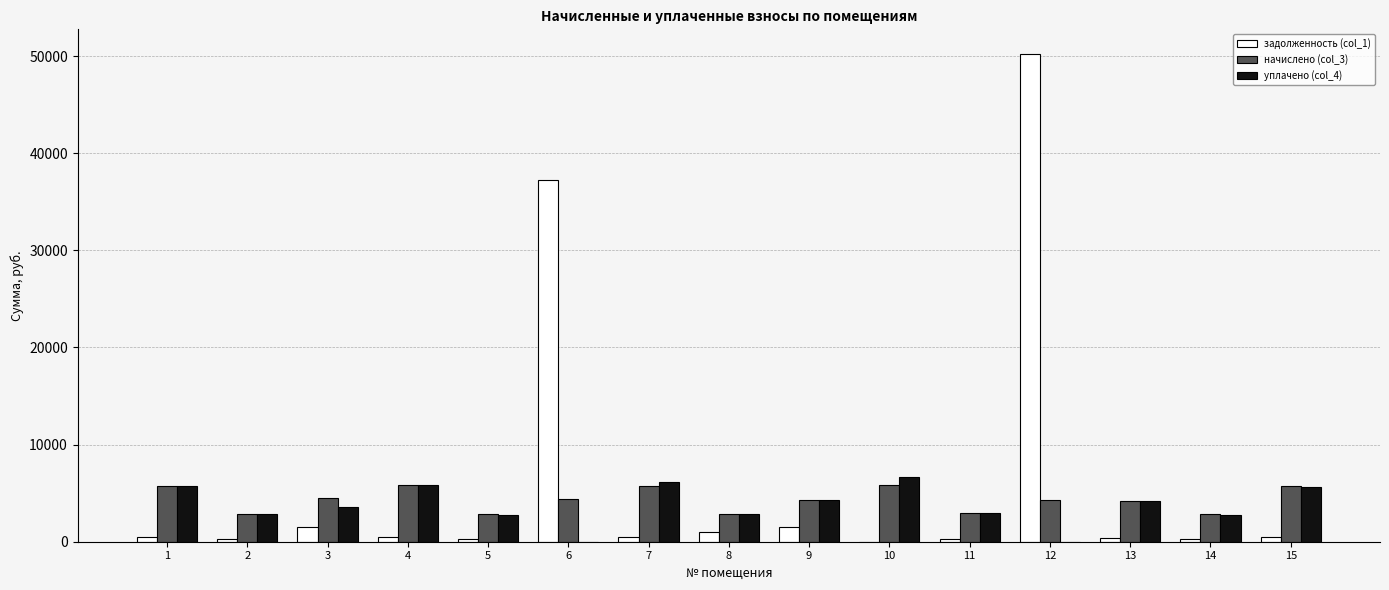

What is the greatest value displayed?

50249.7